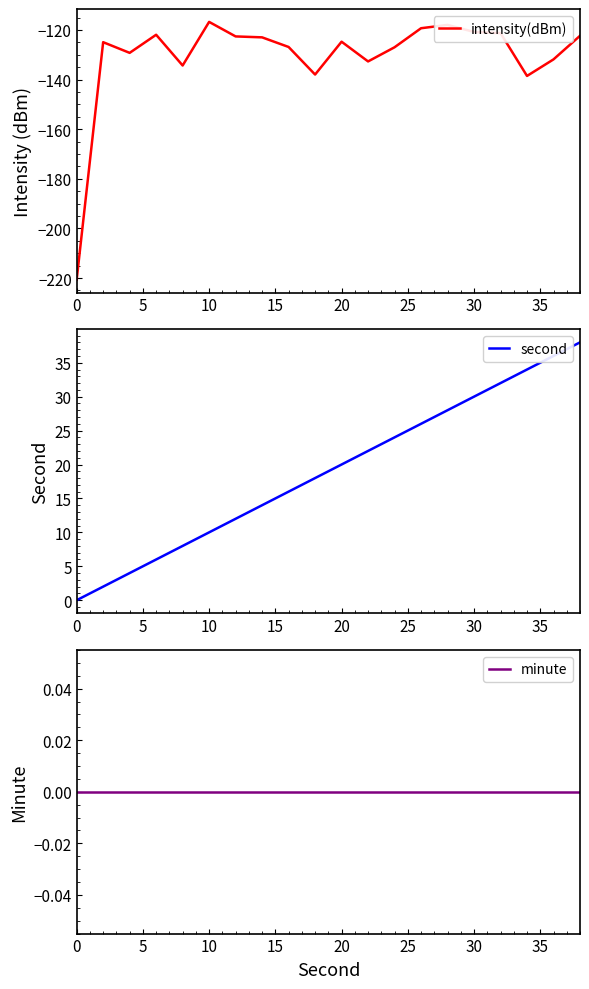

Between 30 and 12, which is larger?

30